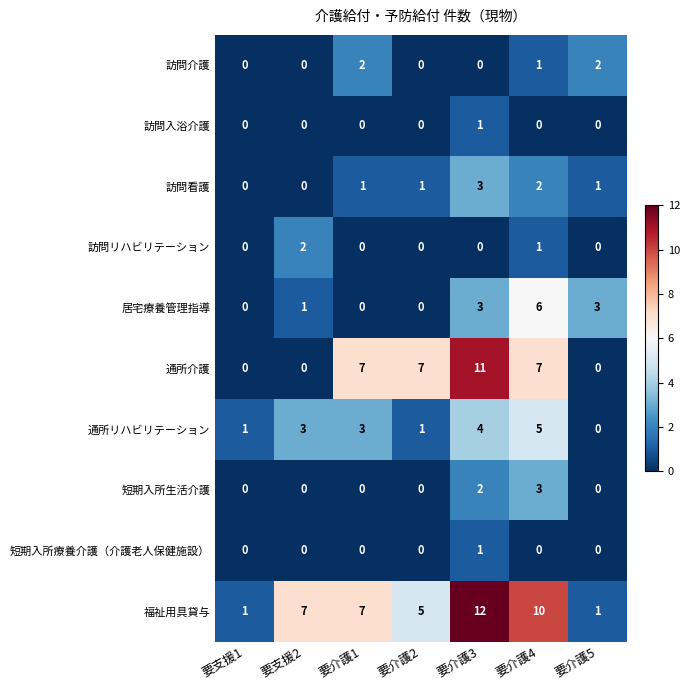

Between 要介護1 and 要介護4, which series saw the biggest shift?

居宅療養管理指導